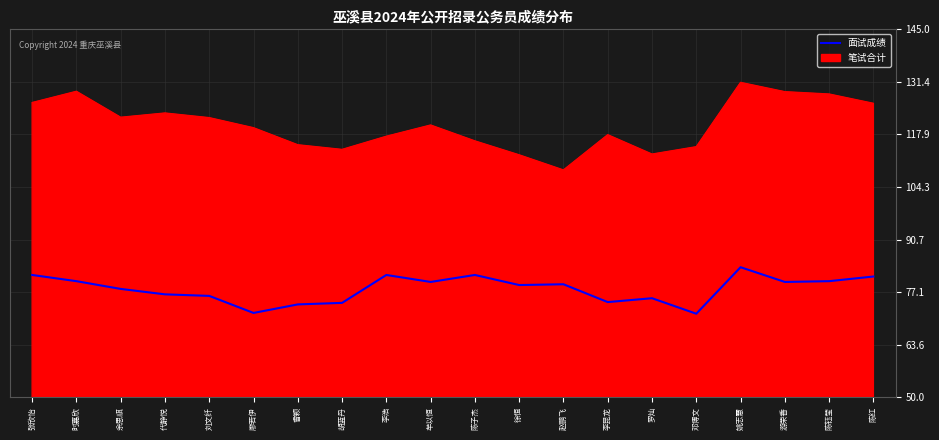

Does the chart have visible grid lines?

Yes